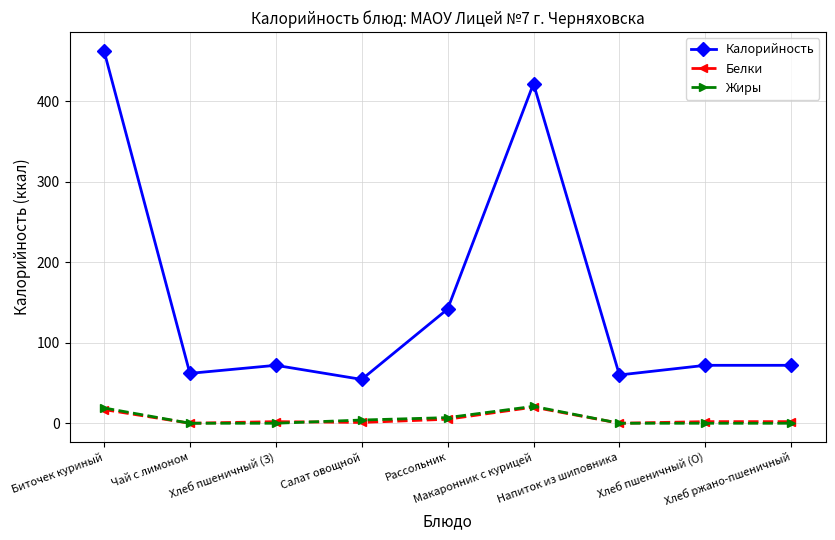

True or false: Белки has a value of 2.0 at Хлеб пшеничный (О).

True